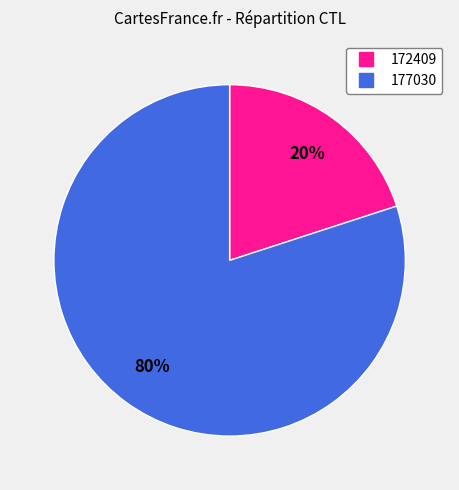

Count the number of slices in the pie.

2